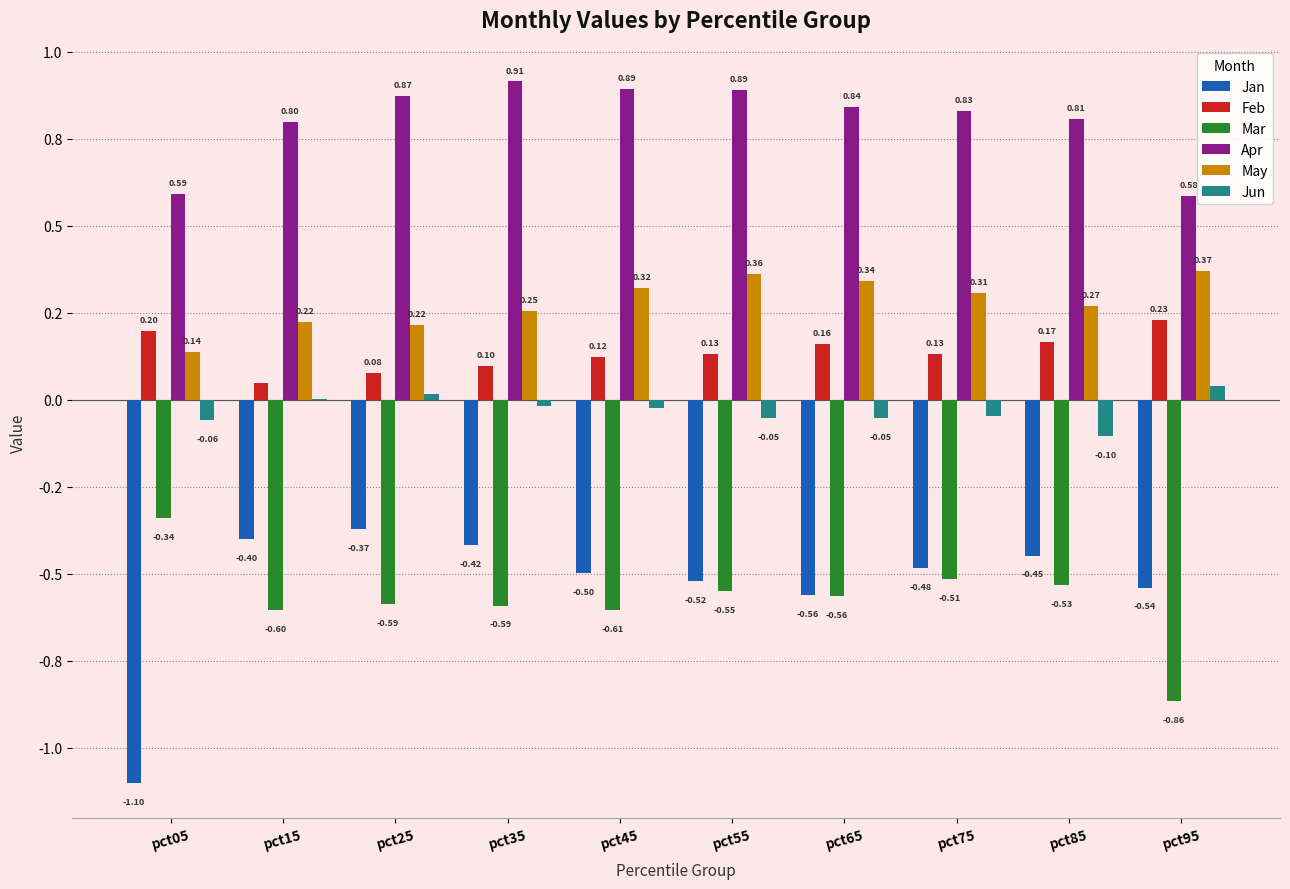

Reading left to right, transcribe all the data shown in this chart.

Jan: -1.1	-0.4	-0.4	-0.4	-0.5	-0.5	-0.6	-0.5	-0.4	-0.5
Feb: 0.2	0.0	0.1	0.1	0.1	0.1	0.2	0.1	0.2	0.2
Mar: -0.3	-0.6	-0.6	-0.6	-0.6	-0.5	-0.6	-0.5	-0.5	-0.9
Apr: 0.6	0.8	0.9	0.9	0.9	0.9	0.8	0.8	0.8	0.6
May: 0.1	0.2	0.2	0.3	0.3	0.4	0.3	0.3	0.3	0.4
Jun: -0.1	0.0	0.0	-0.0	-0.0	-0.1	-0.1	-0.0	-0.1	0.0